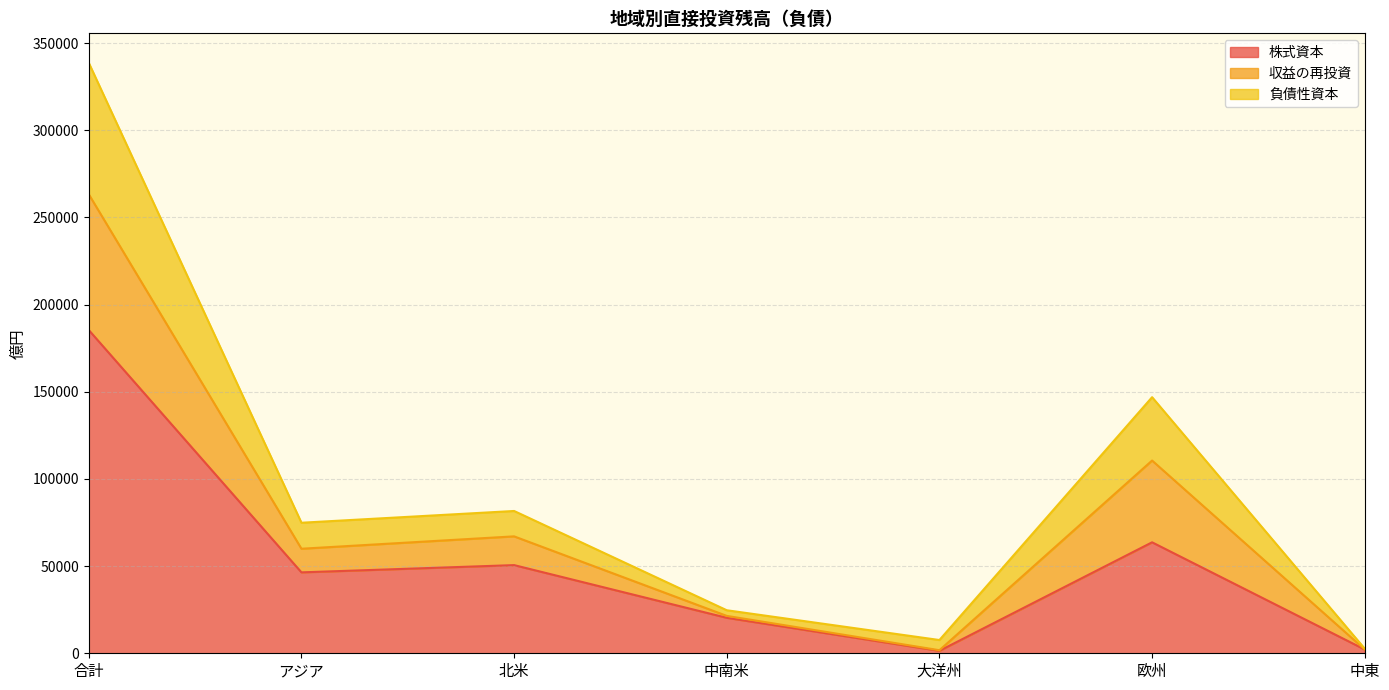

What is the maximum value for 株式資本?

185423